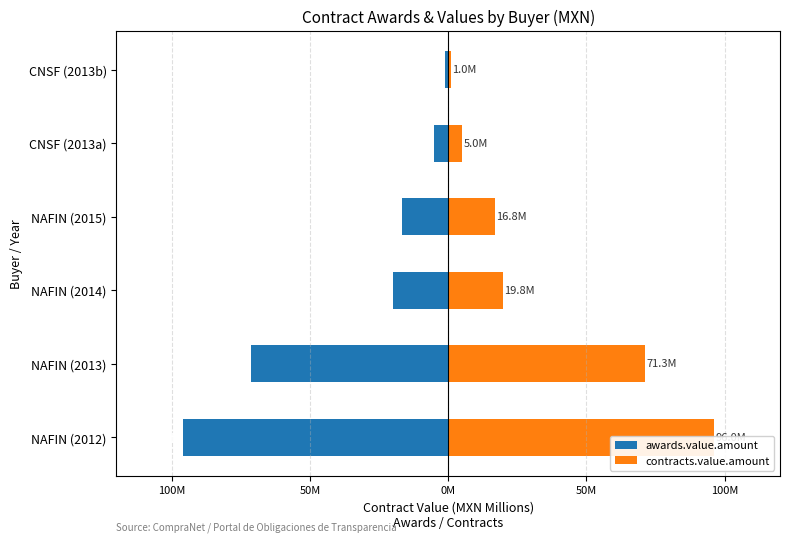

What are all the series names shown in the legend?

awards.value.amount, contracts.value.amount